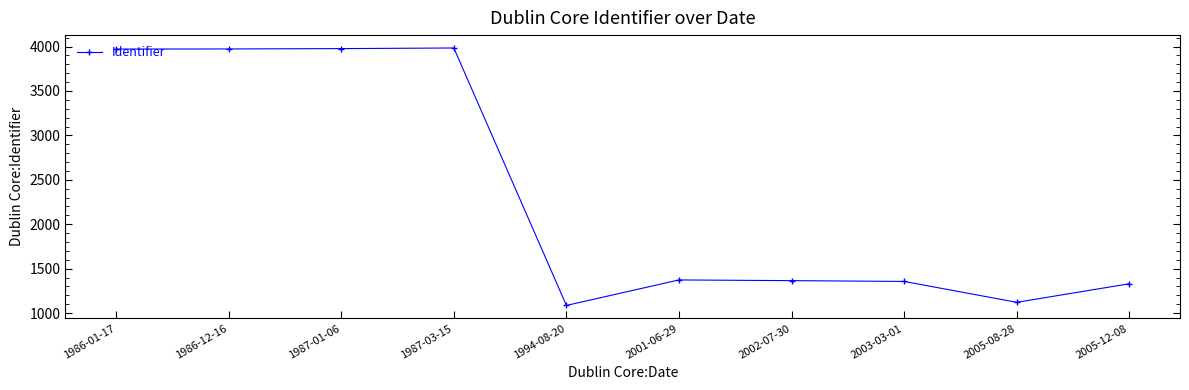

How many categories are shown in the chart?

10